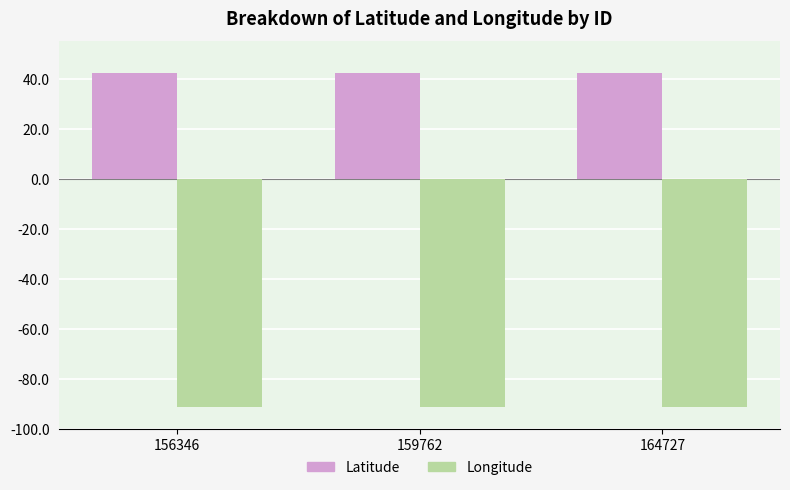

Rank the series by their average value, from lowest to highest.

Longitude, Latitude